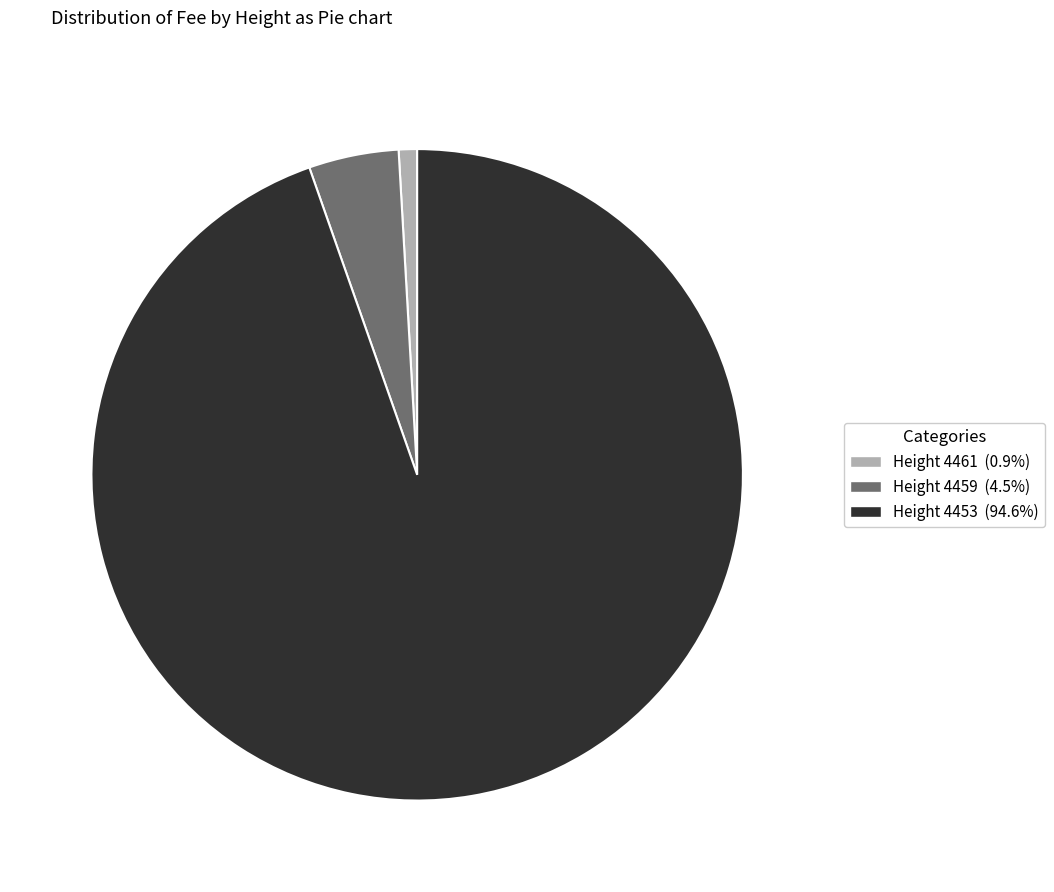

Is there a majority slice in this chart?

Yes